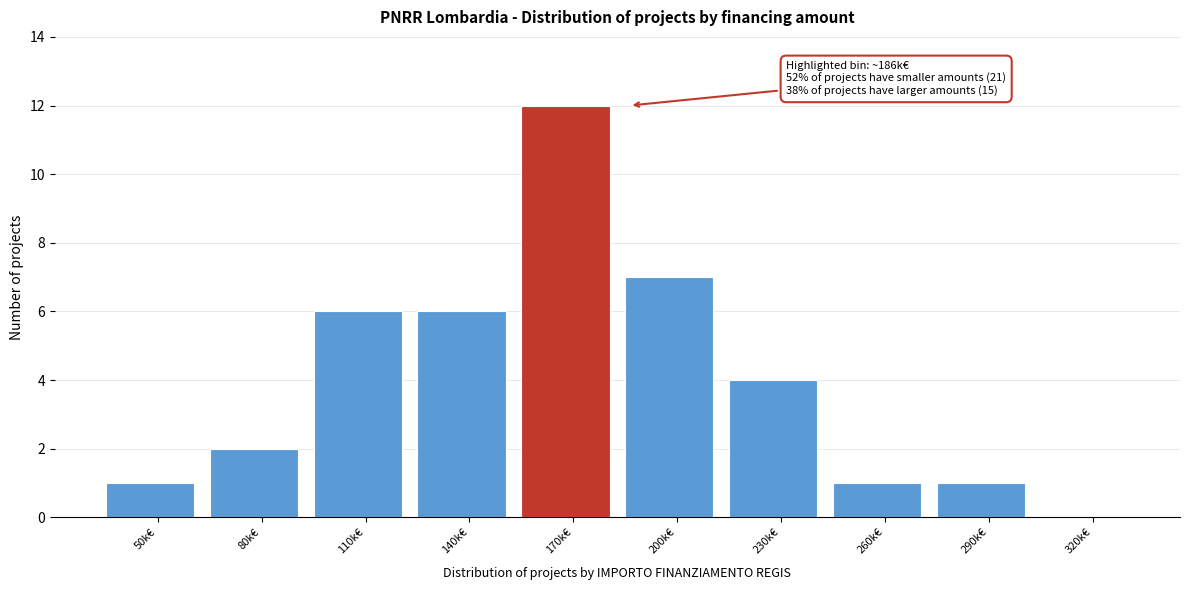

Reading left to right, extract all data points from this chart.

50k€=1	80k€=2	110k€=6	140k€=6	170k€=12	200k€=7	230k€=4	260k€=1	290k€=1	320k€=0